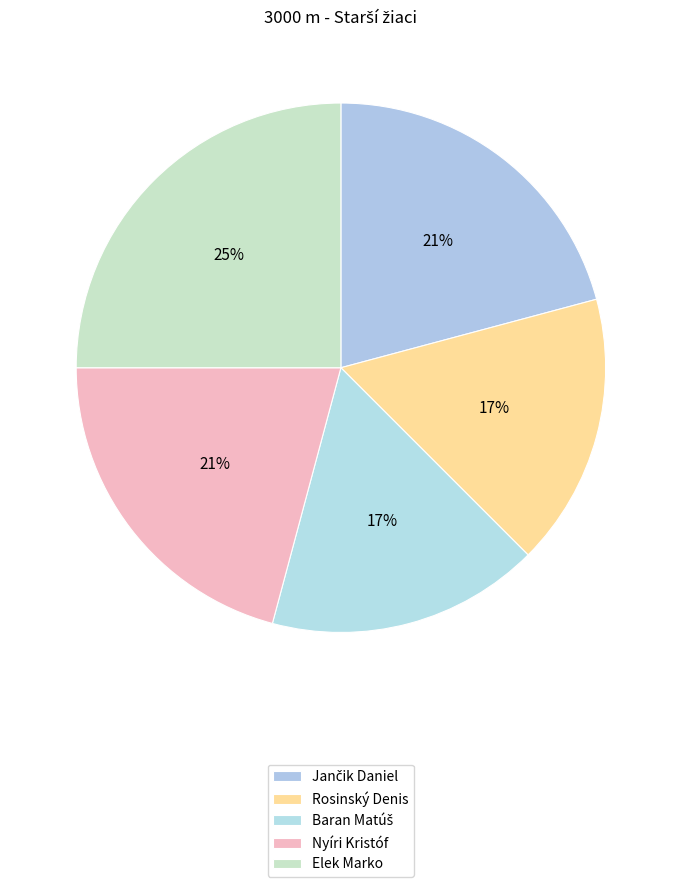

What is the ratio of the value at Nyíri Kristóf to the value at Baran Matúš?

1.2